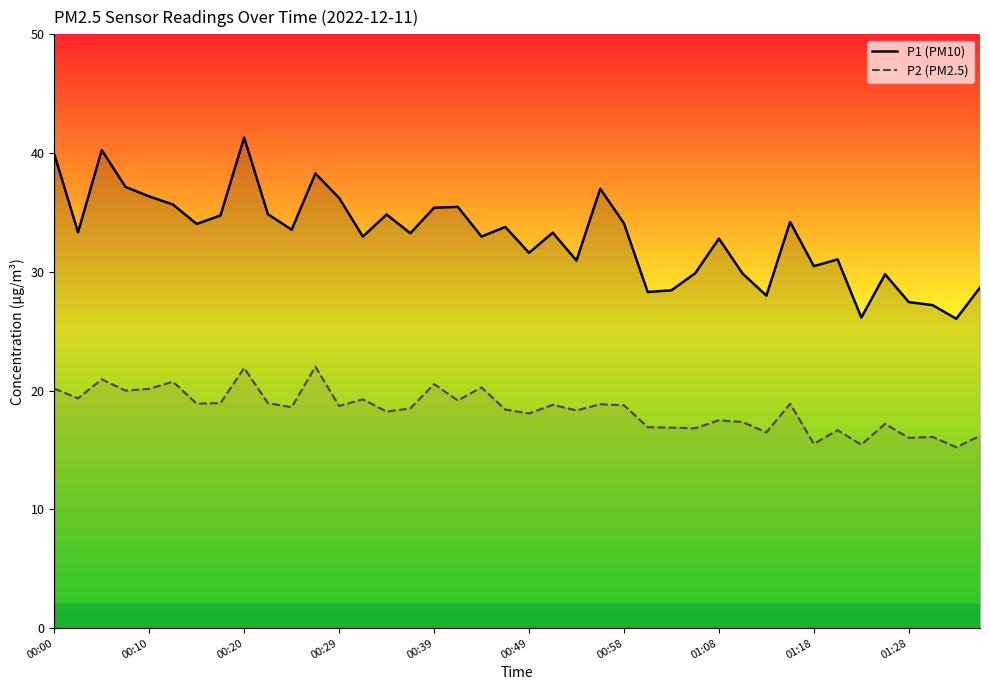

True or false: P2 has a value of 4.4 at 00:20.

False